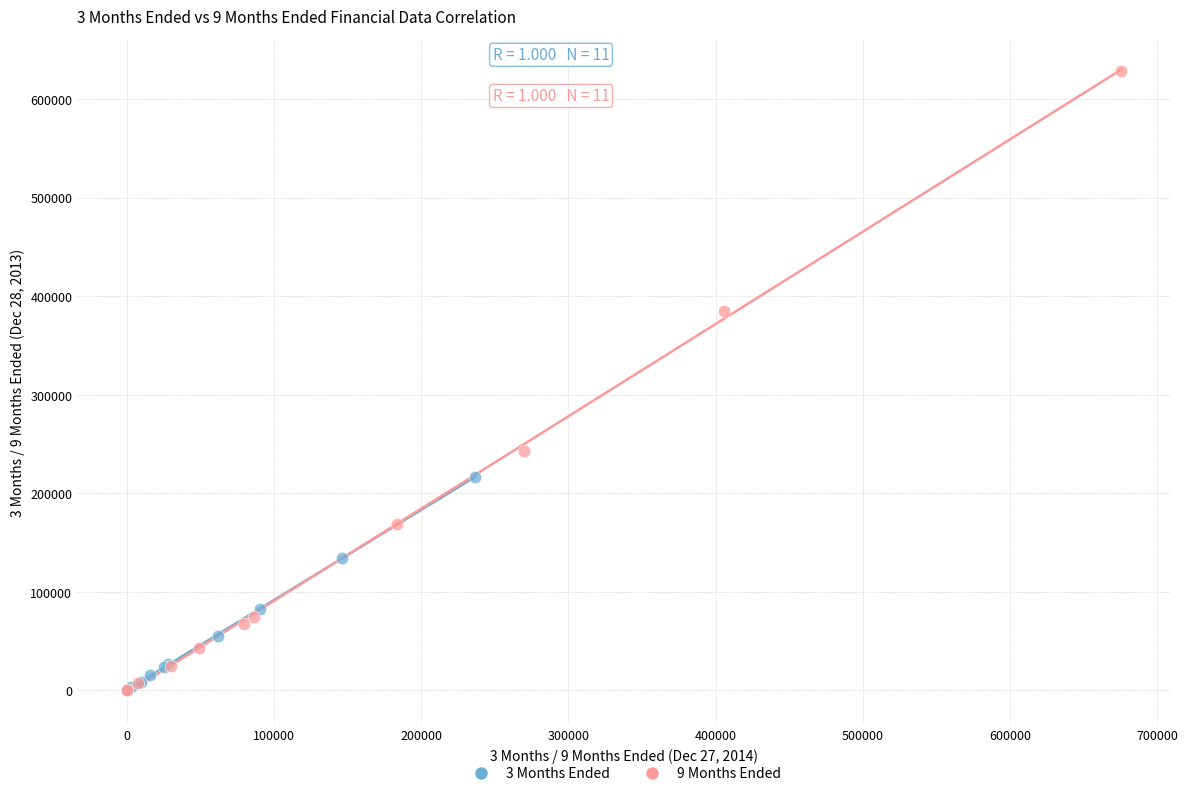

Which series has the largest Y range (max minus min)?

9 Months Ended